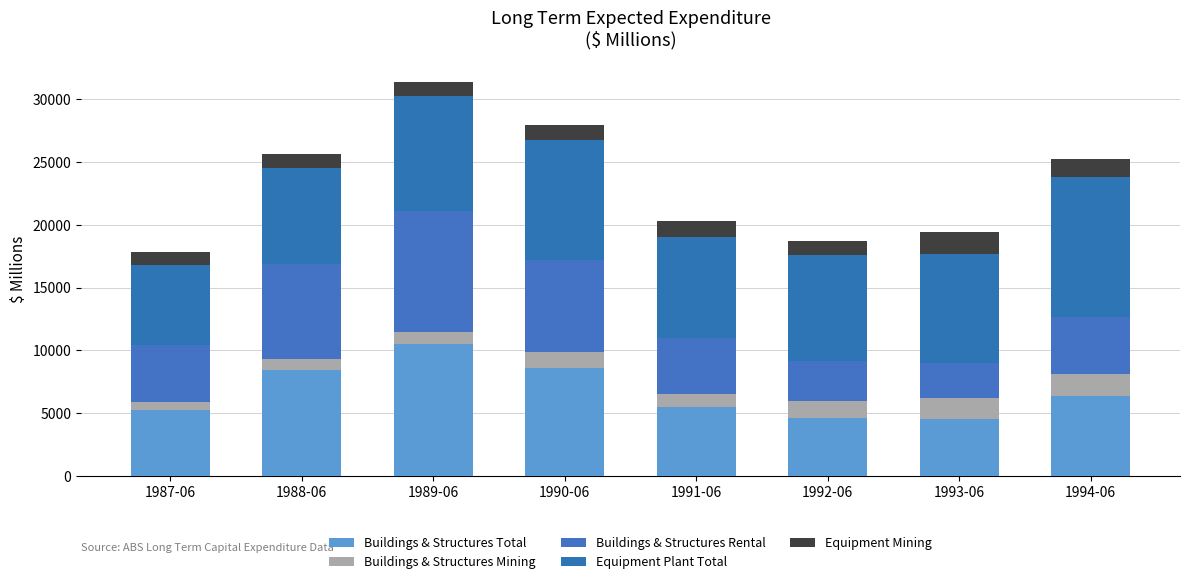

What are all the series names shown in the legend?

Buildings & Structures Total, Buildings & Structures Mining, Buildings & Structures Rental, Equipment Plant Total, Equipment Mining